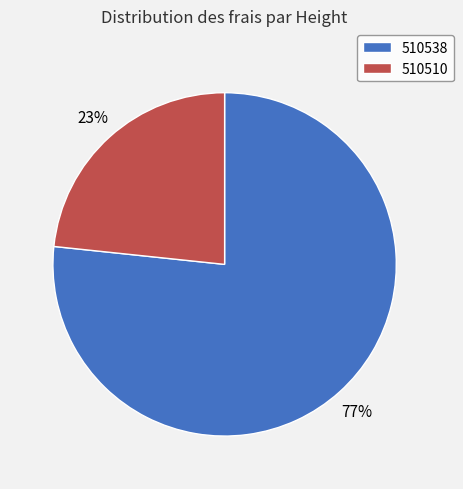

To the nearest percent, what portion does 510510 represent?

23%